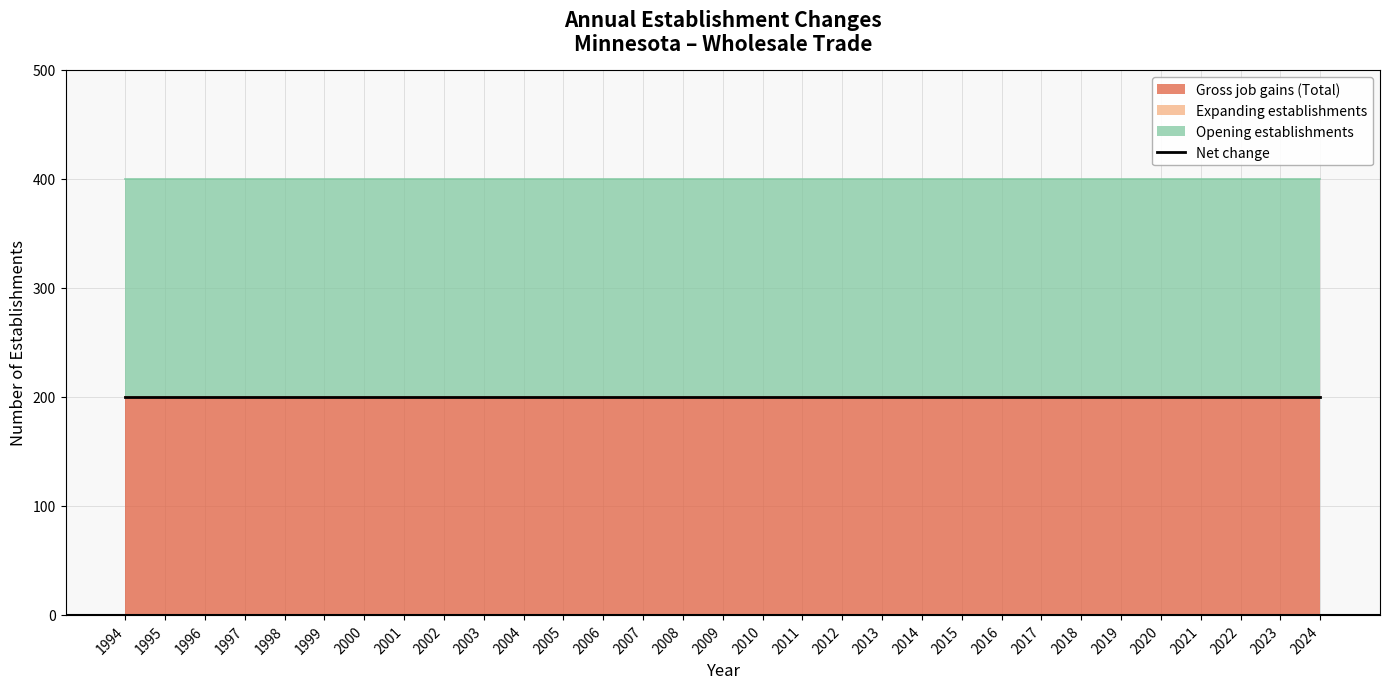

Which series has the largest total across all categories?

Gross job gains (Total)